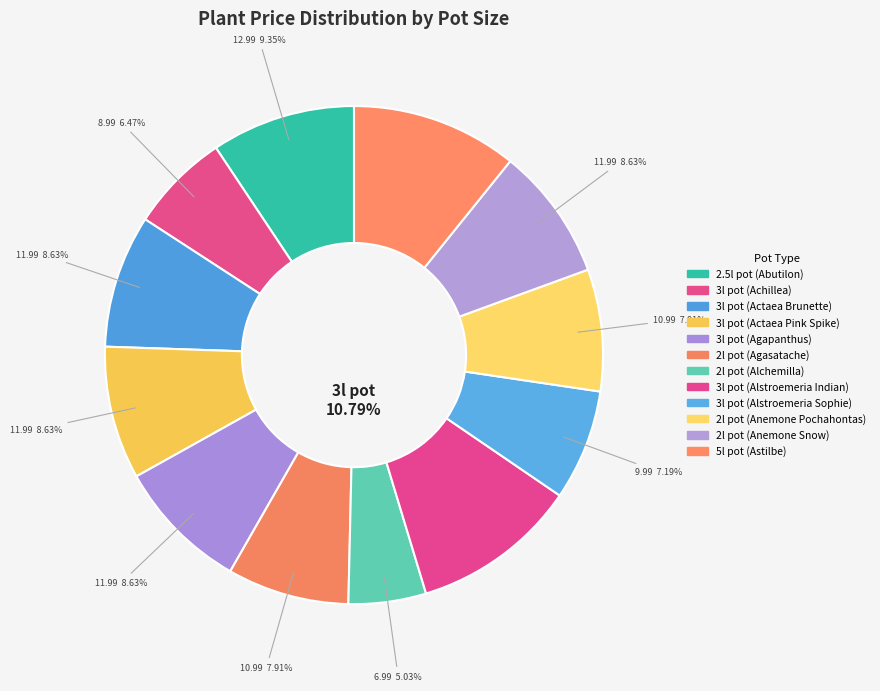

Rank the categories by value from highest to lowest.

3l pot (Alstroemeria Indian), 5l pot (Astilbe), 2.5l pot (Abutilon), 3l pot (Actaea Brunette), 3l pot (Actaea Pink Spike), 3l pot (Agapanthus), 2l pot (Anemone Snow), 2l pot (Agasatache), 2l pot (Anemone Pochahontas), 3l pot (Alstroemeria Sophie), 3l pot (Achillea), 2l pot (Alchemilla)